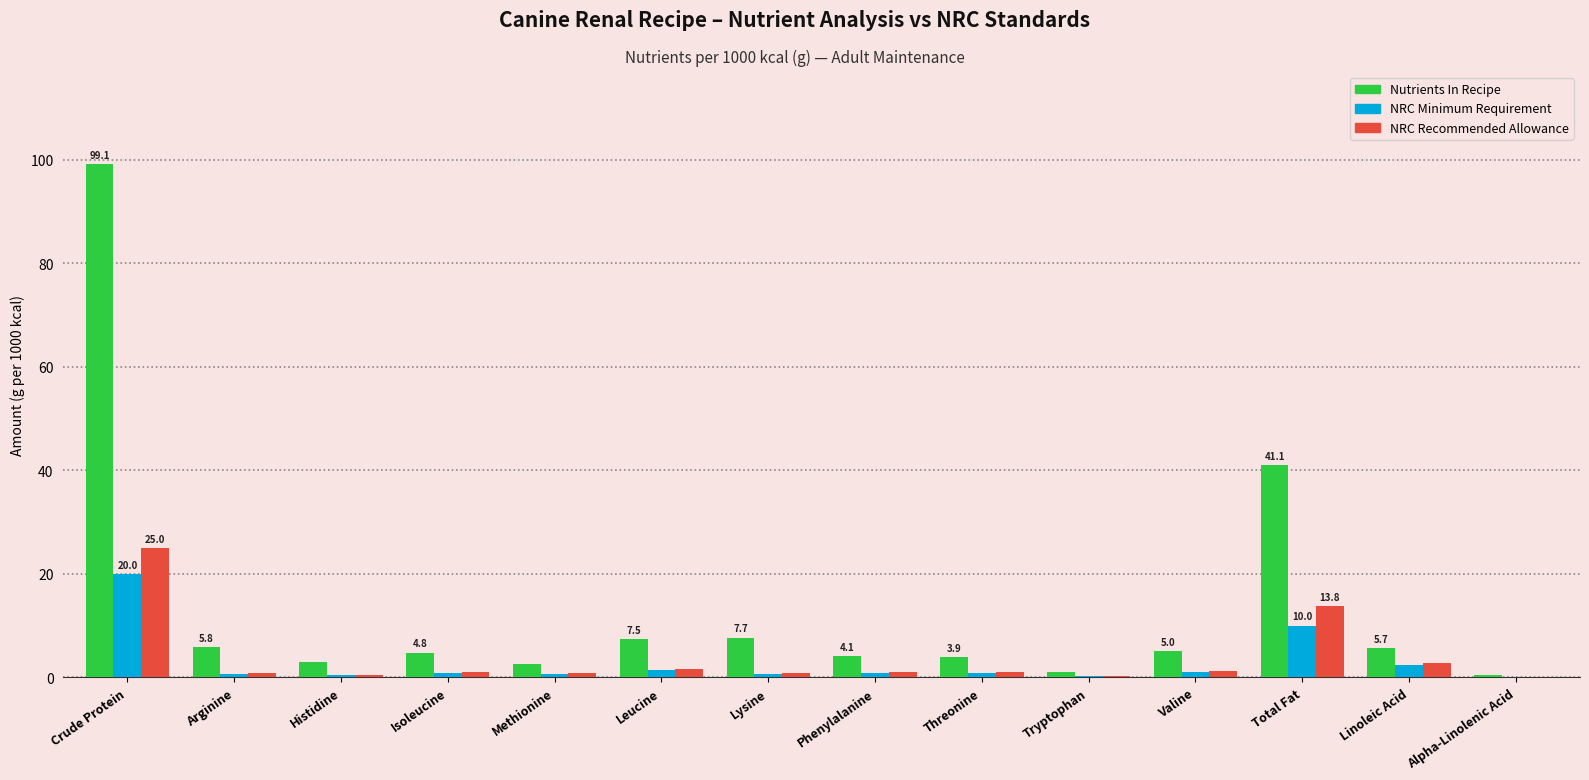

True or false: Nutrients In Recipe has a value of 41.1 at Total Fat.

True